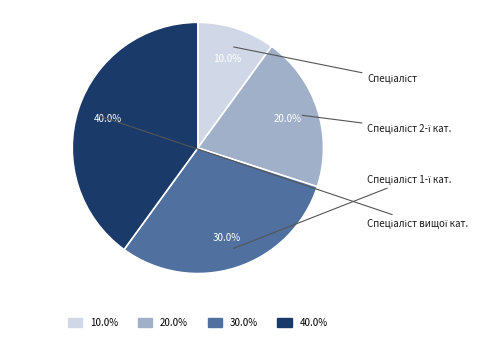

How many slices are in this pie chart?

4